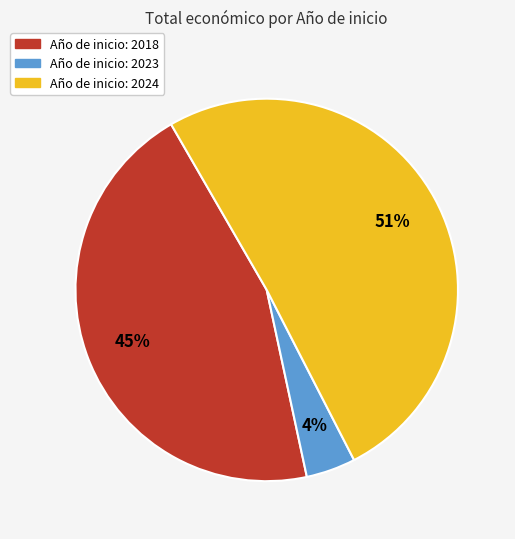

How many slices are in this pie chart?

3